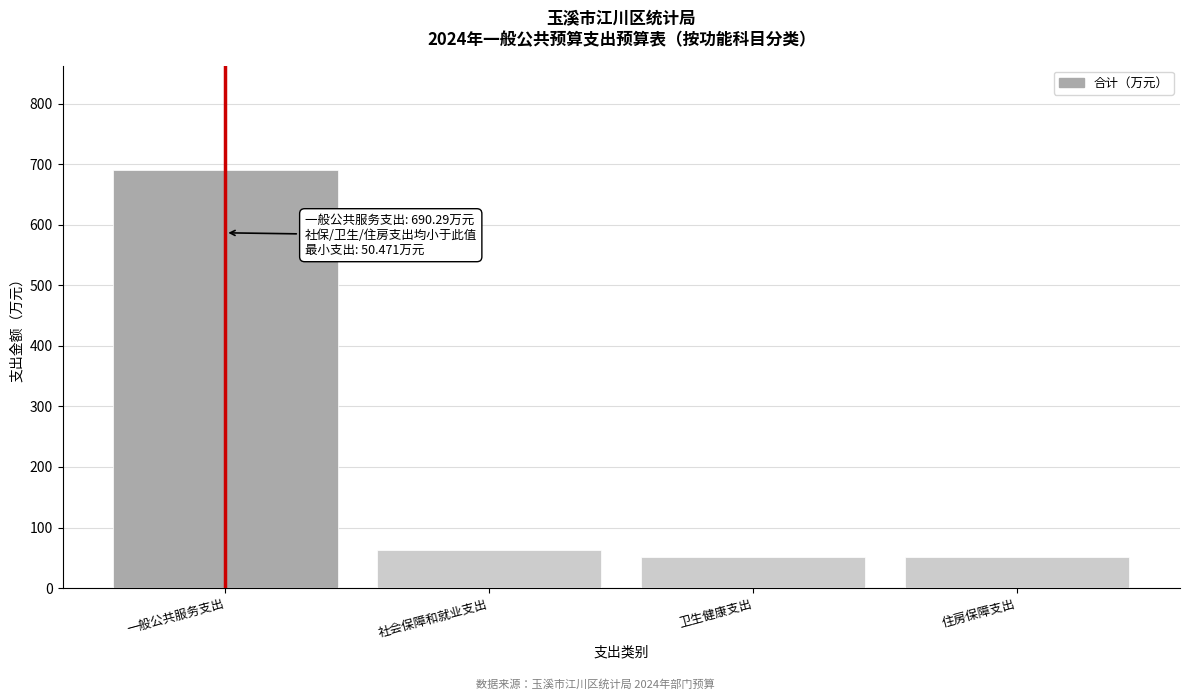

Which label corresponds to the largest value in the chart?

一般公共服务支出